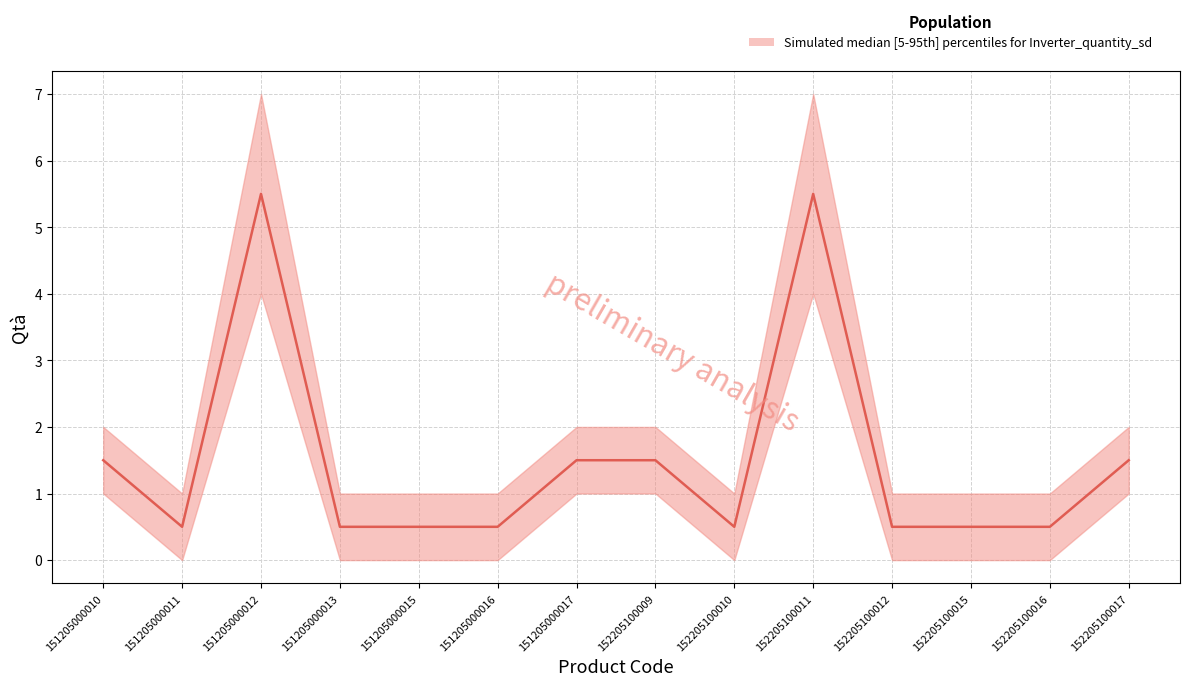

Which has a higher value, 152205100017 or 151205000012?

151205000012